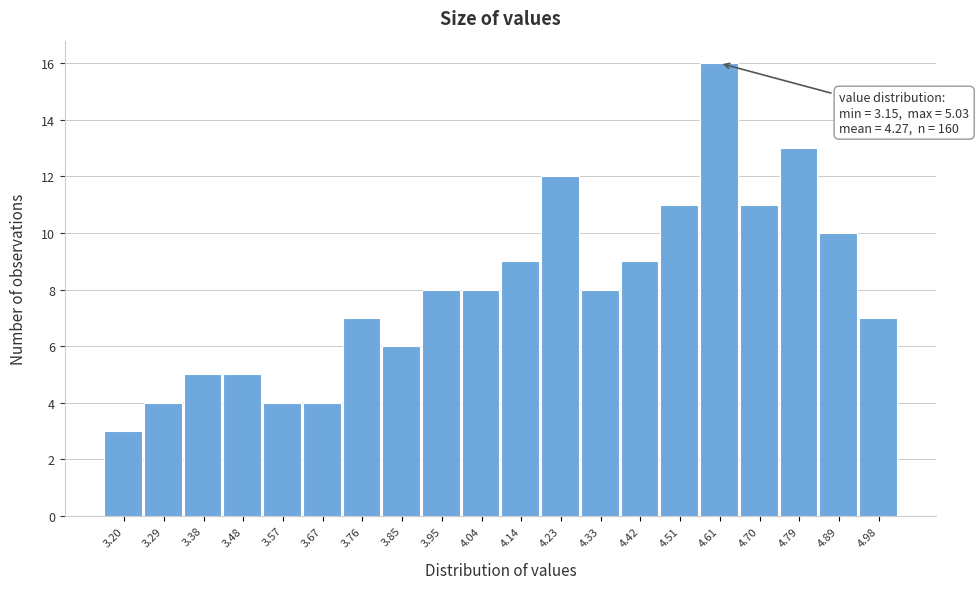

Which range on the x-axis has the tallest bar?

4.560 to 4.654